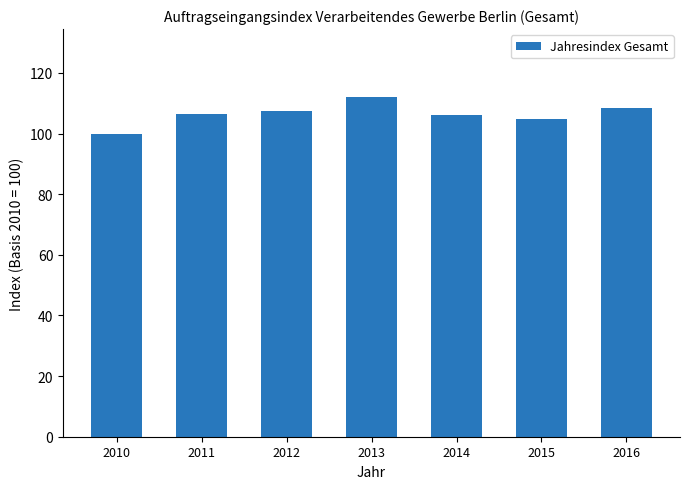

What value does the data have at 2016?

108.3